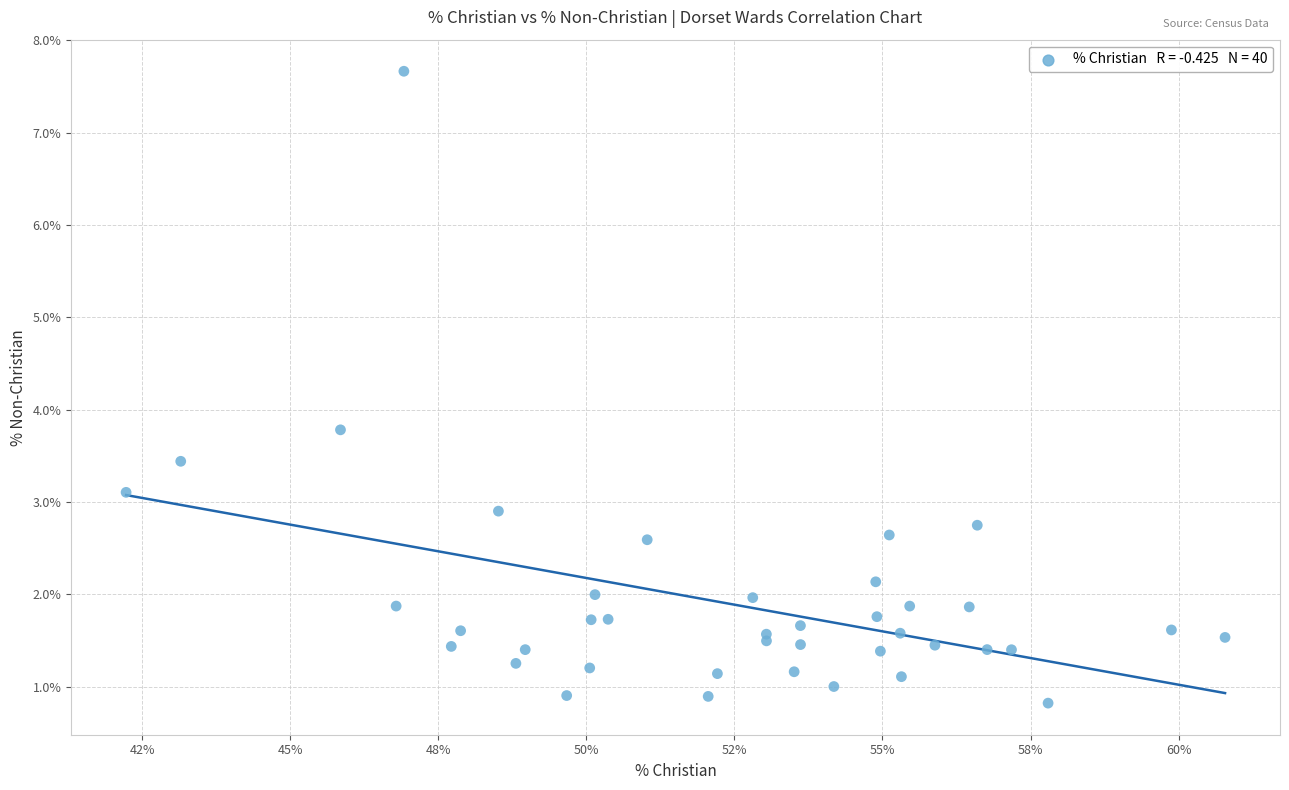

What Y value in the scatter plot is closest to 4?

3.8